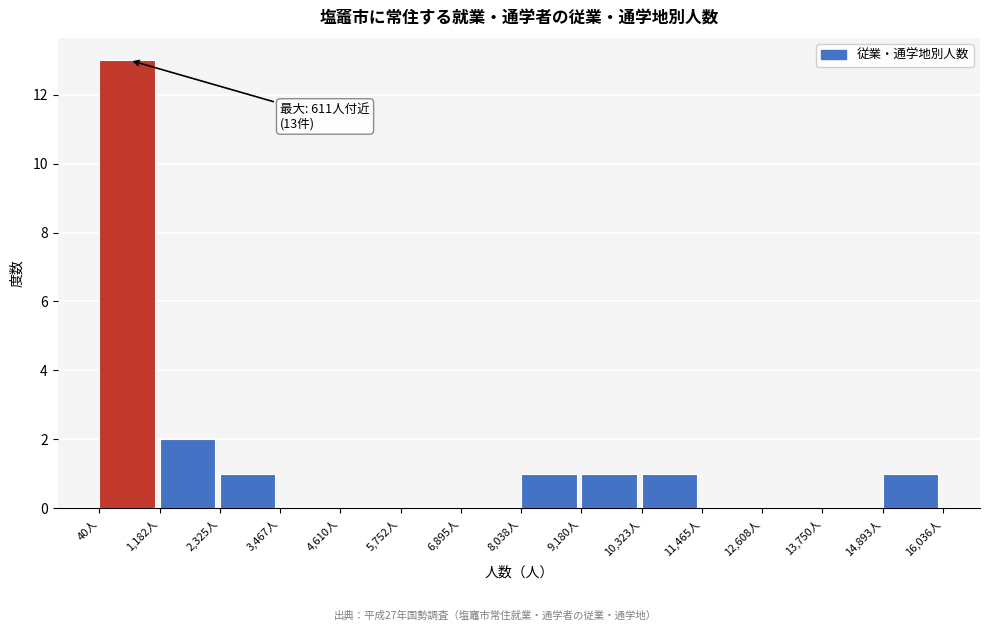

Over which range of the x-axis is the bar tallest?

0 to 1200